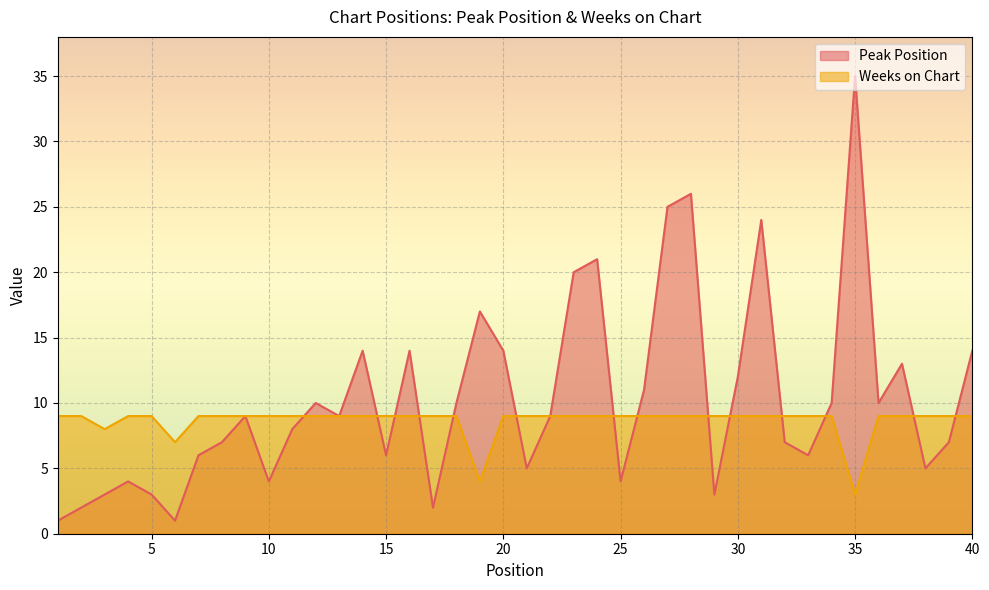

Reading right to left, extract all data points from this chart.

Peak Position: 40=14	39=7	38=5	37=13	36=10	35=35	34=10	33=6	32=7	31=24	30=12	29=3	28=26	27=25	26=11	25=4	24=21	23=20	22=9	21=5	20=14	19=17	18=10	17=2	16=14	15=6	14=14	13=9	12=10	11=8	10=4	9=9	8=7	7=6	6=1	5=3	4=4	3=3	2=2	1=1
Weeks on Chart: 40=9	39=9	38=9	37=9	36=9	35=3	34=9	33=9	32=9	31=9	30=9	29=9	28=9	27=9	26=9	25=9	24=9	23=9	22=9	21=9	20=9	19=4	18=9	17=9	16=9	15=9	14=9	13=9	12=9	11=9	10=9	9=9	8=9	7=9	6=7	5=9	4=9	3=8	2=9	1=9